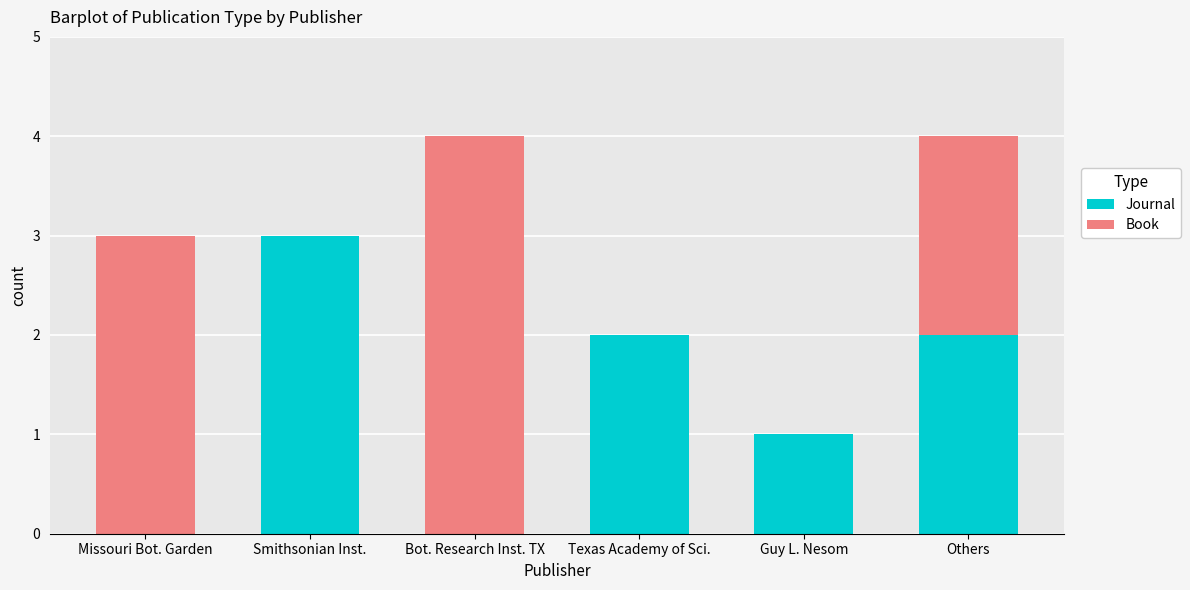

The value of Journal at Others is 2. True or false?

True